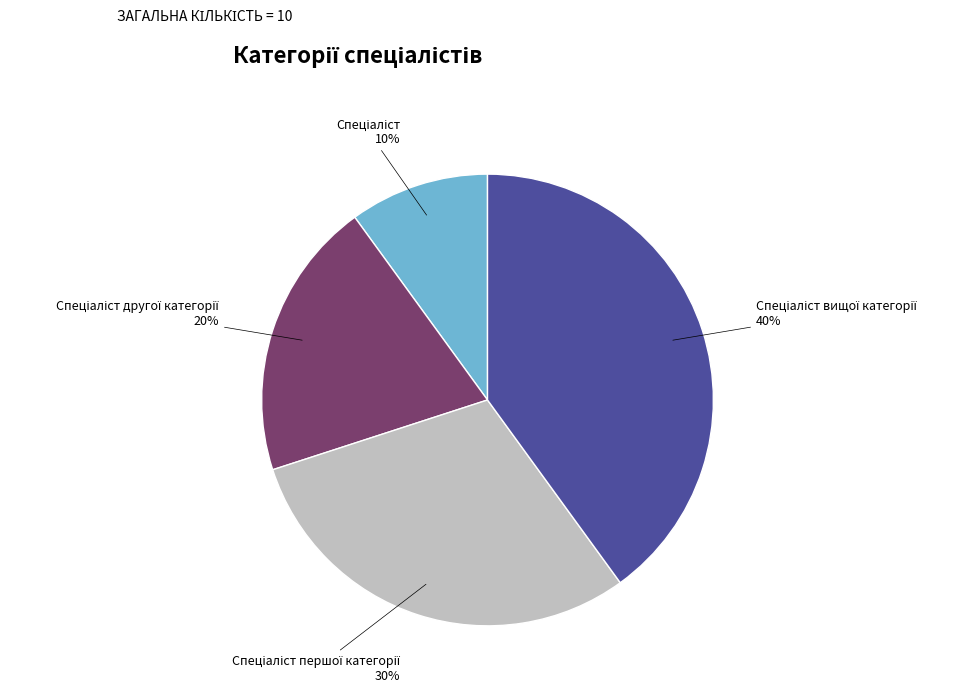

To the nearest percent, what is the difference between the largest and smallest slice percentages?

30%